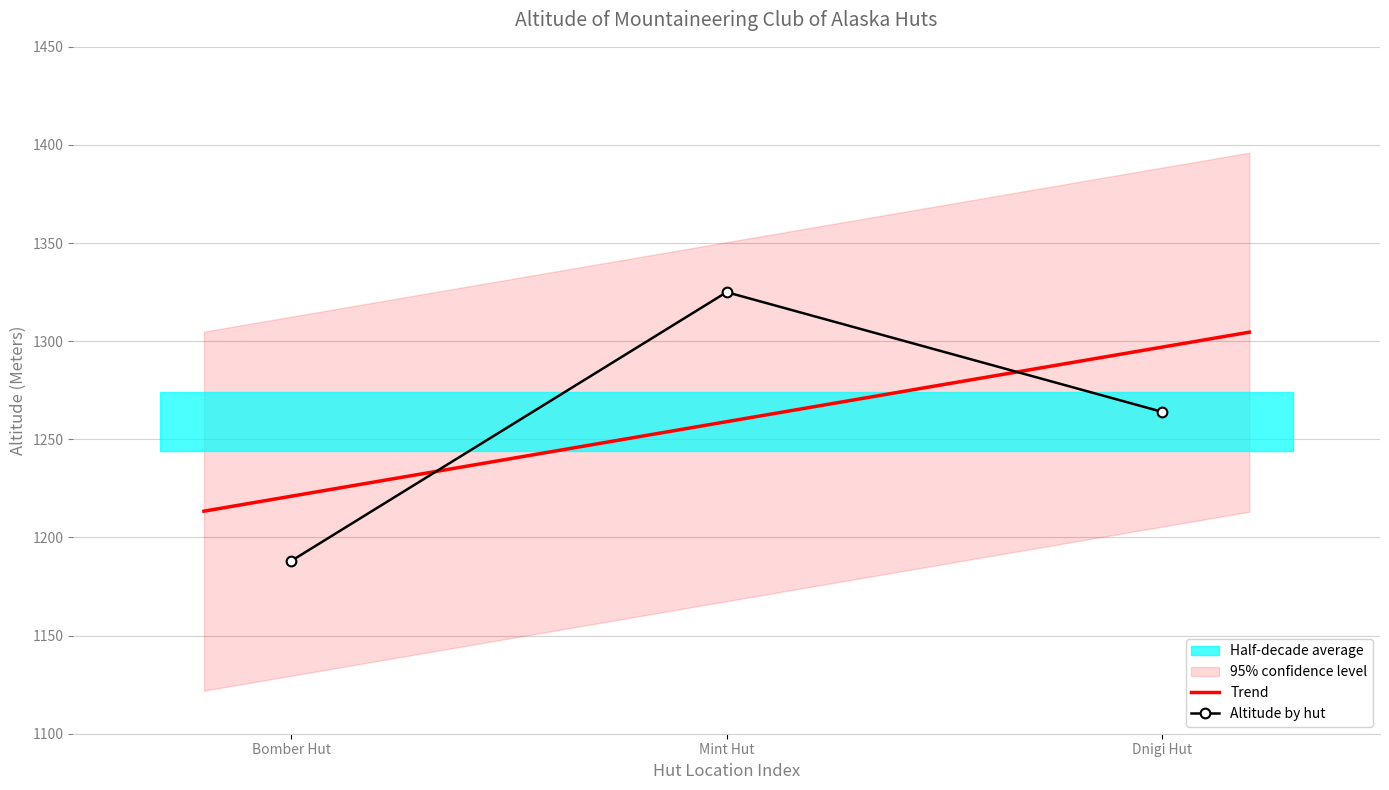

What is the lowest value of the Altitude by hut series?

1188